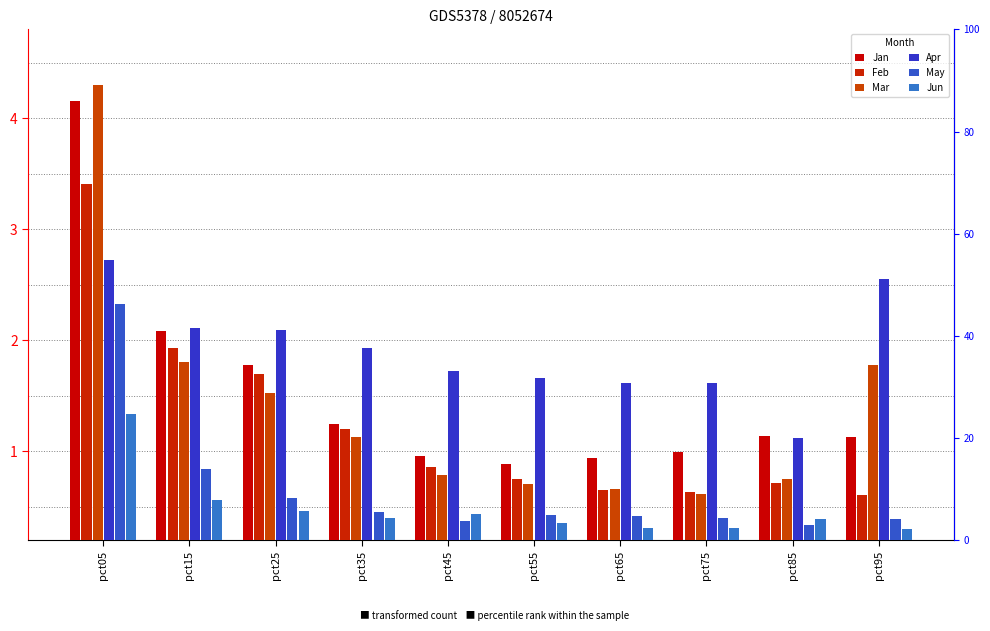

Which series has the widest spread of values?

Mar